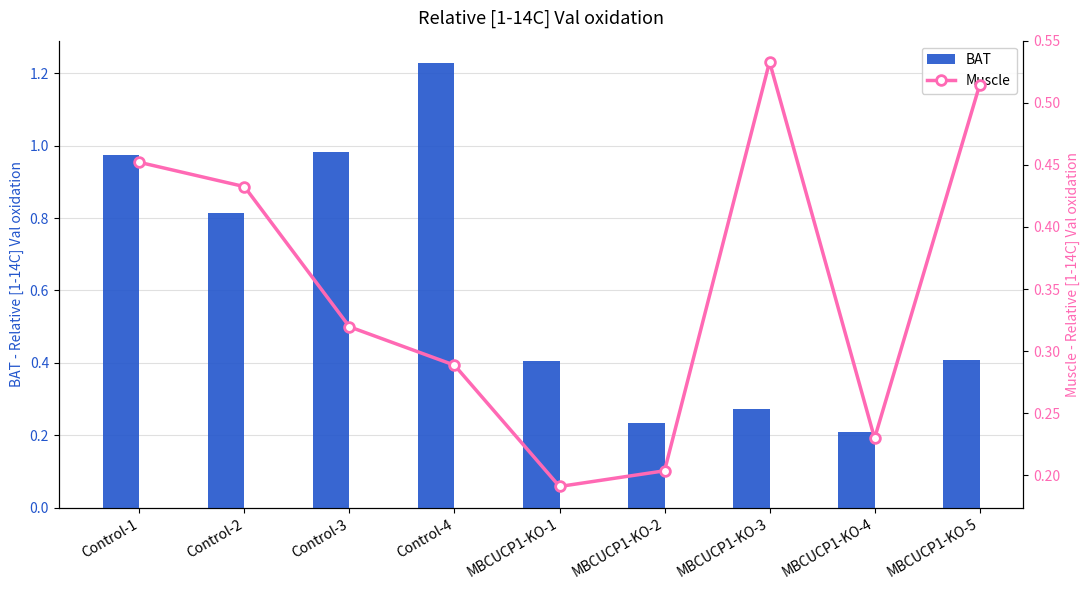

Which series has the widest spread of values?

BAT